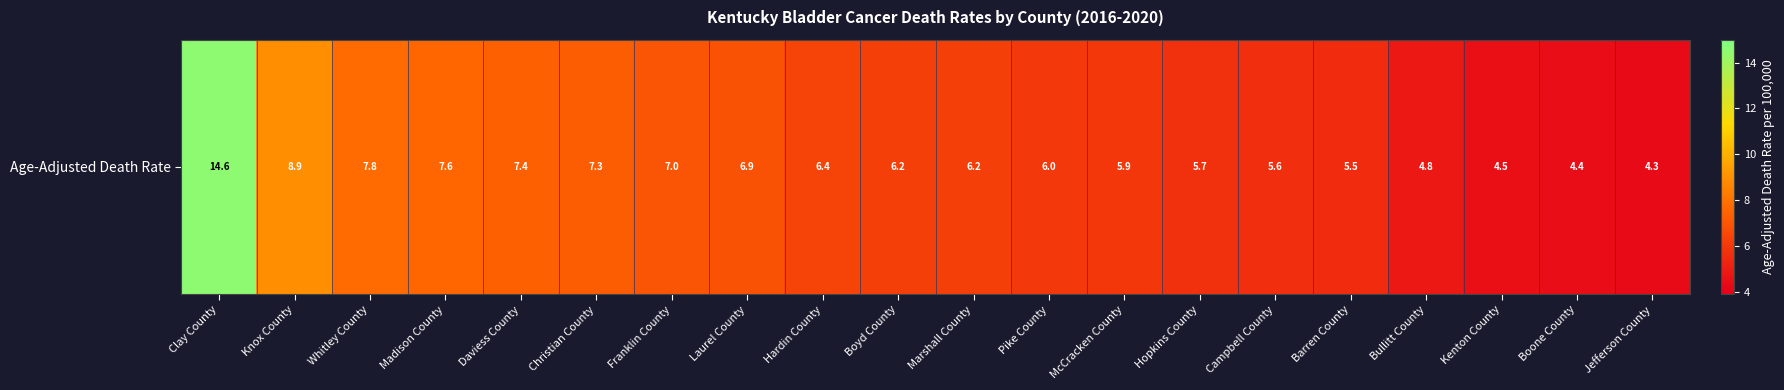

The value at Franklin County is 10.9. True or false?

False